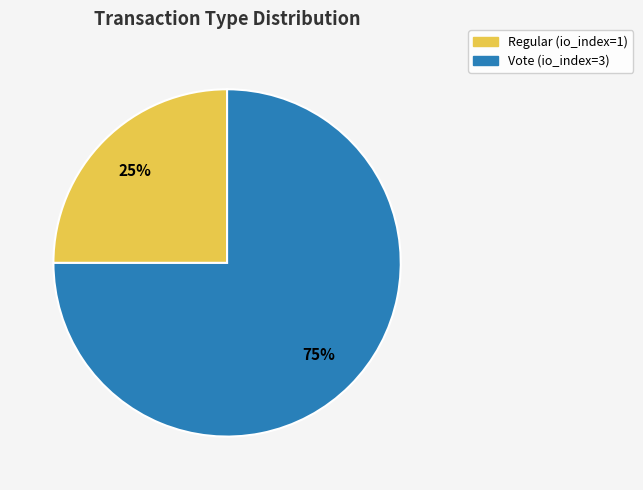

True or false: Regular accounts for 40% of the total.

False